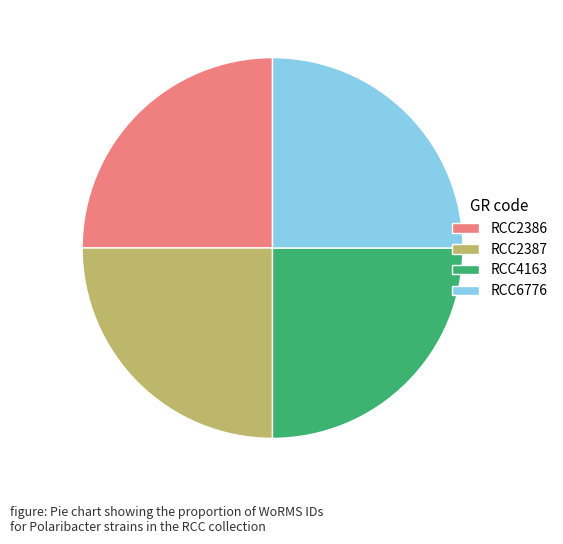

What is the ratio of the value at RCC6776 to the value at RCC4163?

1.0